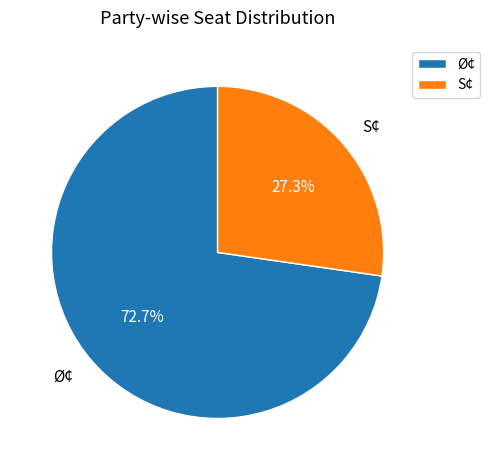

What is the total percentage of S¢ and Ø¢?

100.0%